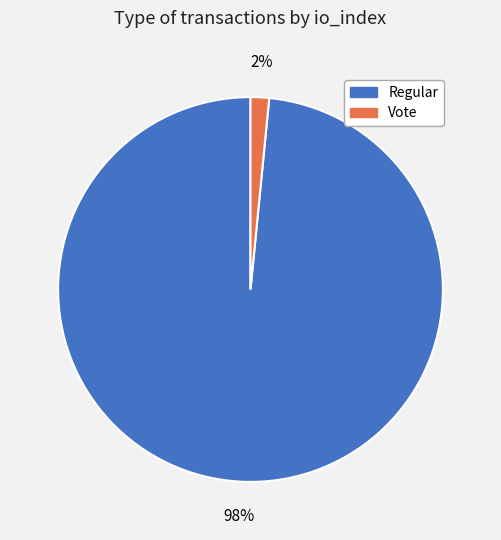

Which slice is the smallest?

Vote